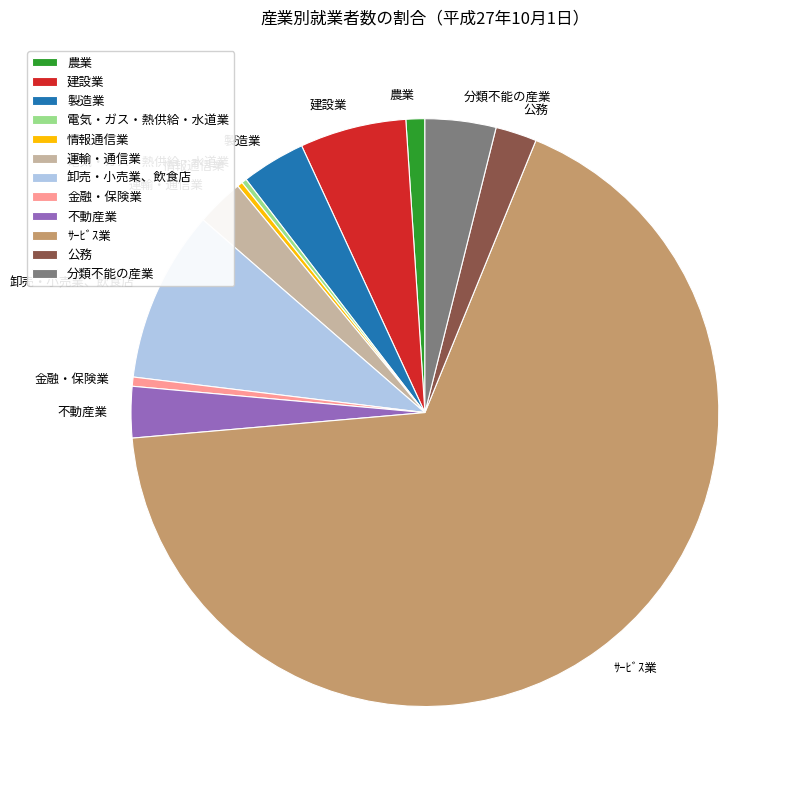

True or false: 電気・ガス・熱供給・水道業 accounts for 0% of the total.

True